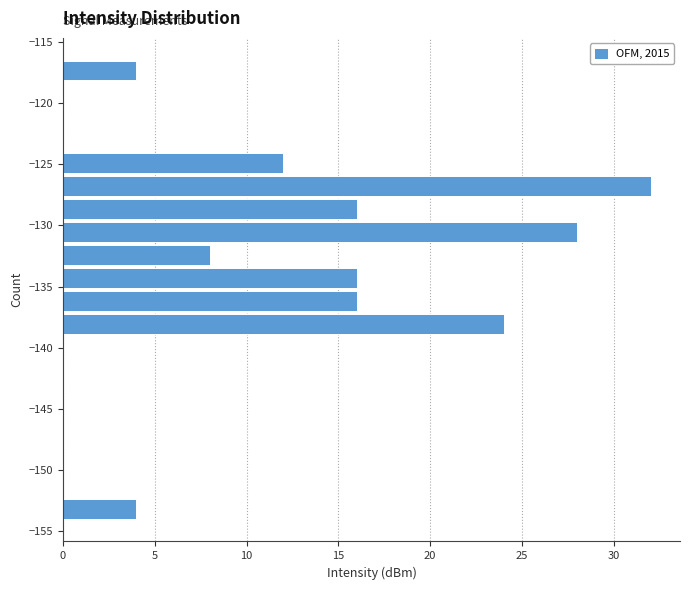

Around what value on the y-axis is the longest bar? Give the approximate position of its centre, as read against the axis.

-127.0